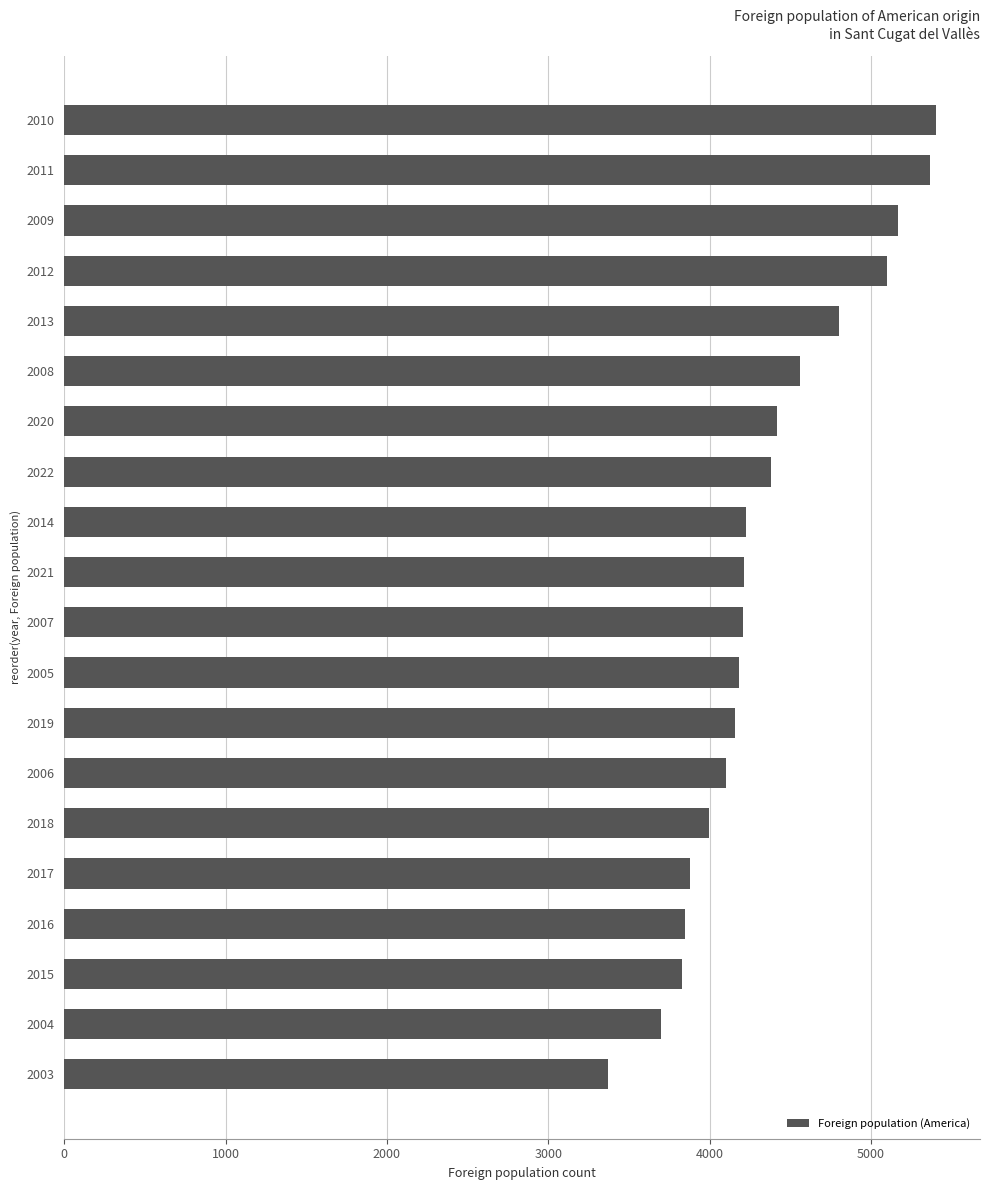

Approximately how many times larger is the value at 2020 compared to 2007?

1.1